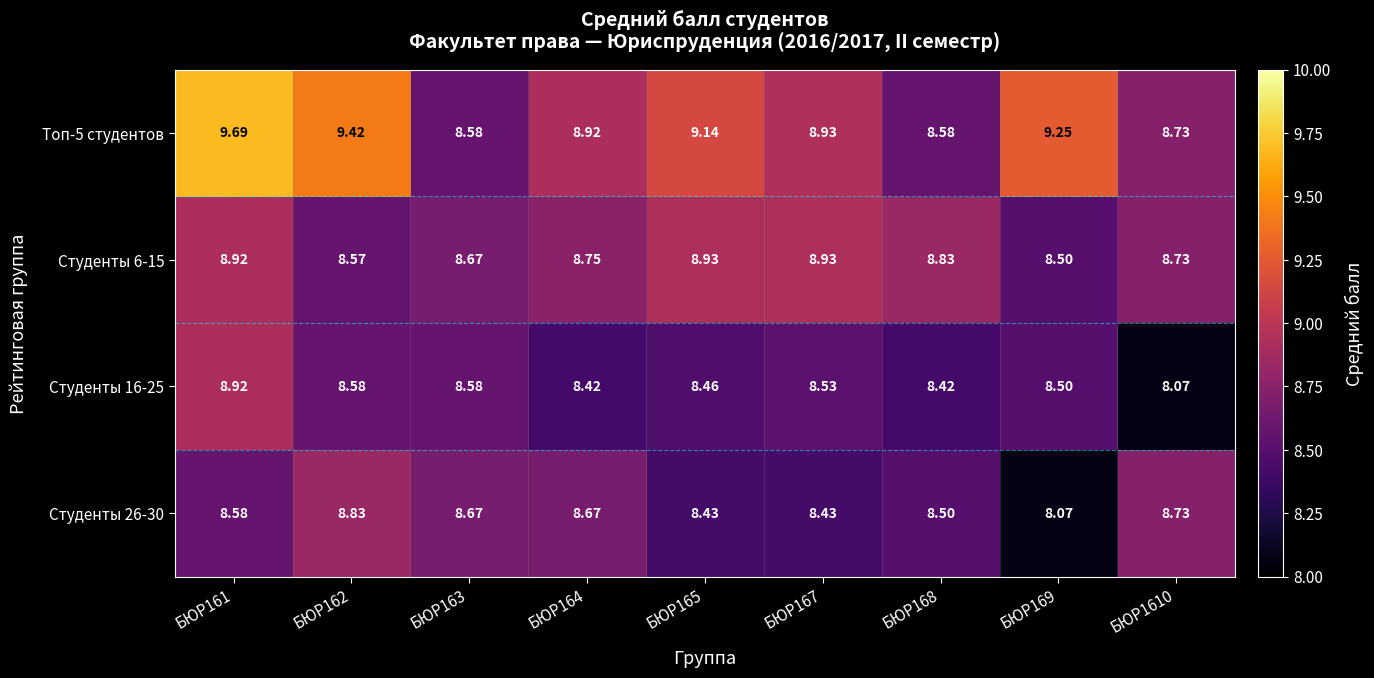

What is the total value across all series at БЮР169?

34.3